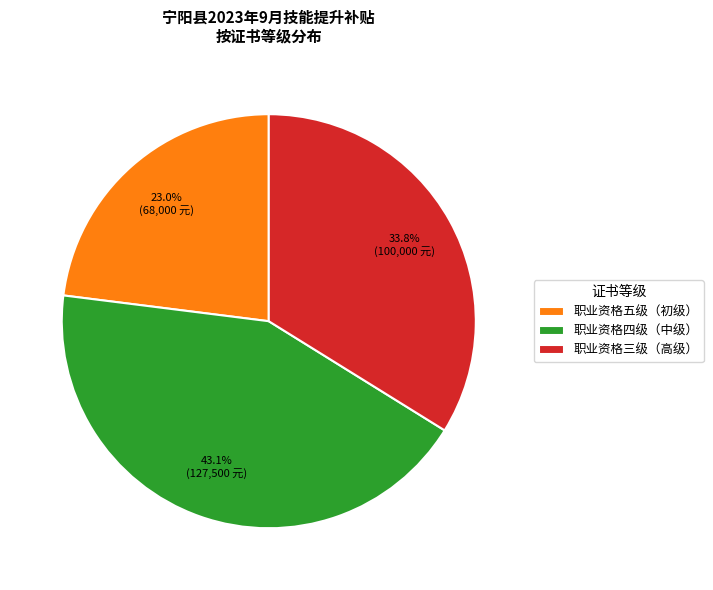

Is there any slice that represents more than half of the pie?

No